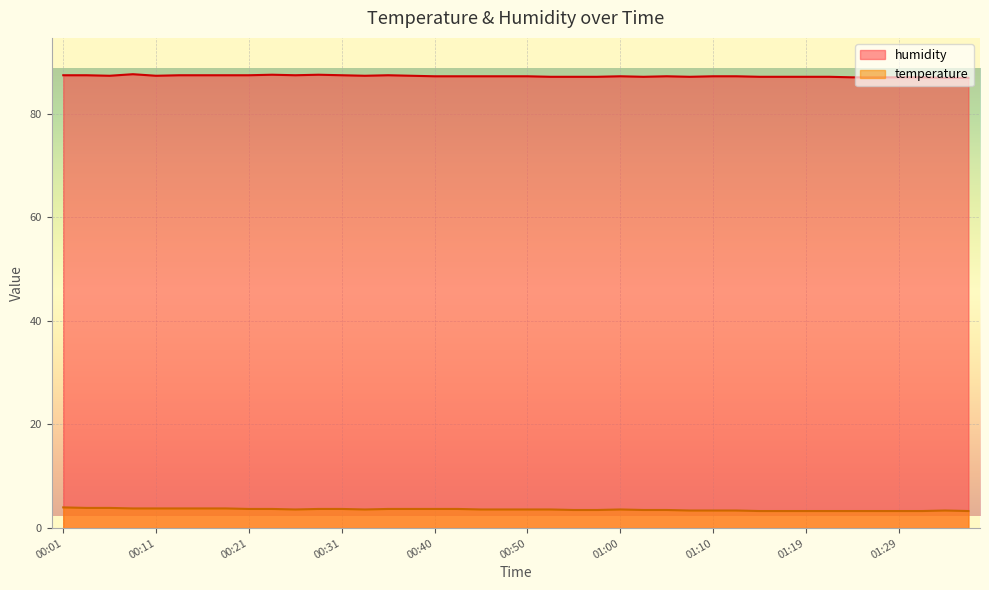

The value of temperature at 00:21 is 3.7. True or false?

True